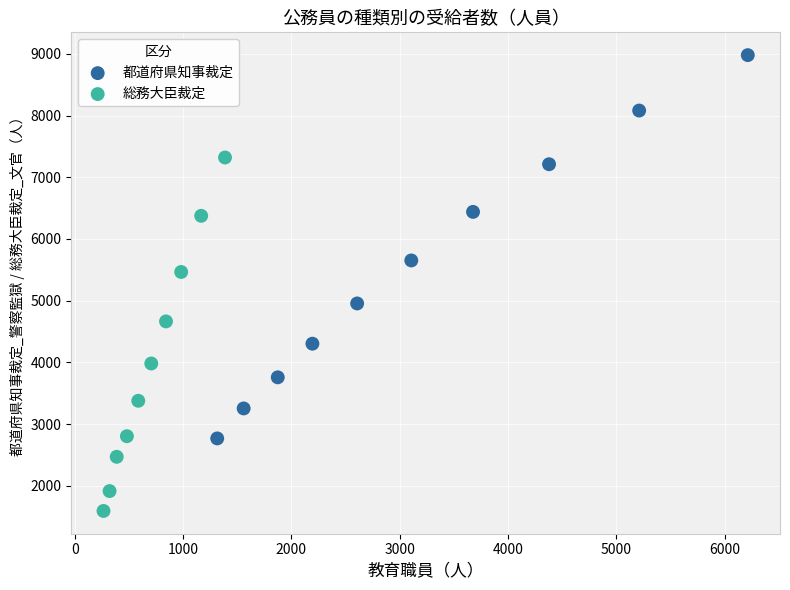

Which series reaches the minimum Y coordinate?

総務大臣裁定